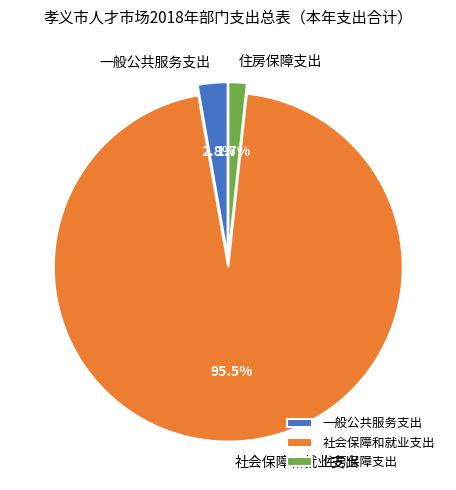

Which category accounts for the majority?

社会保障和就业支出